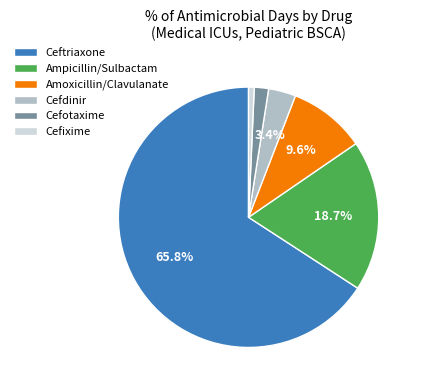

How many slices are in this pie chart?

6